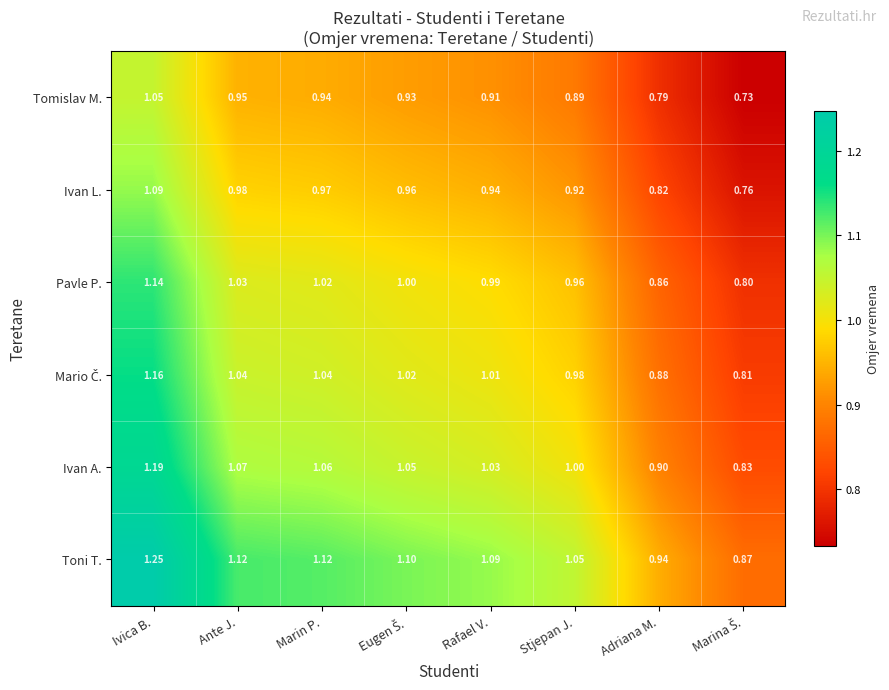

How many data points does each series have?

8